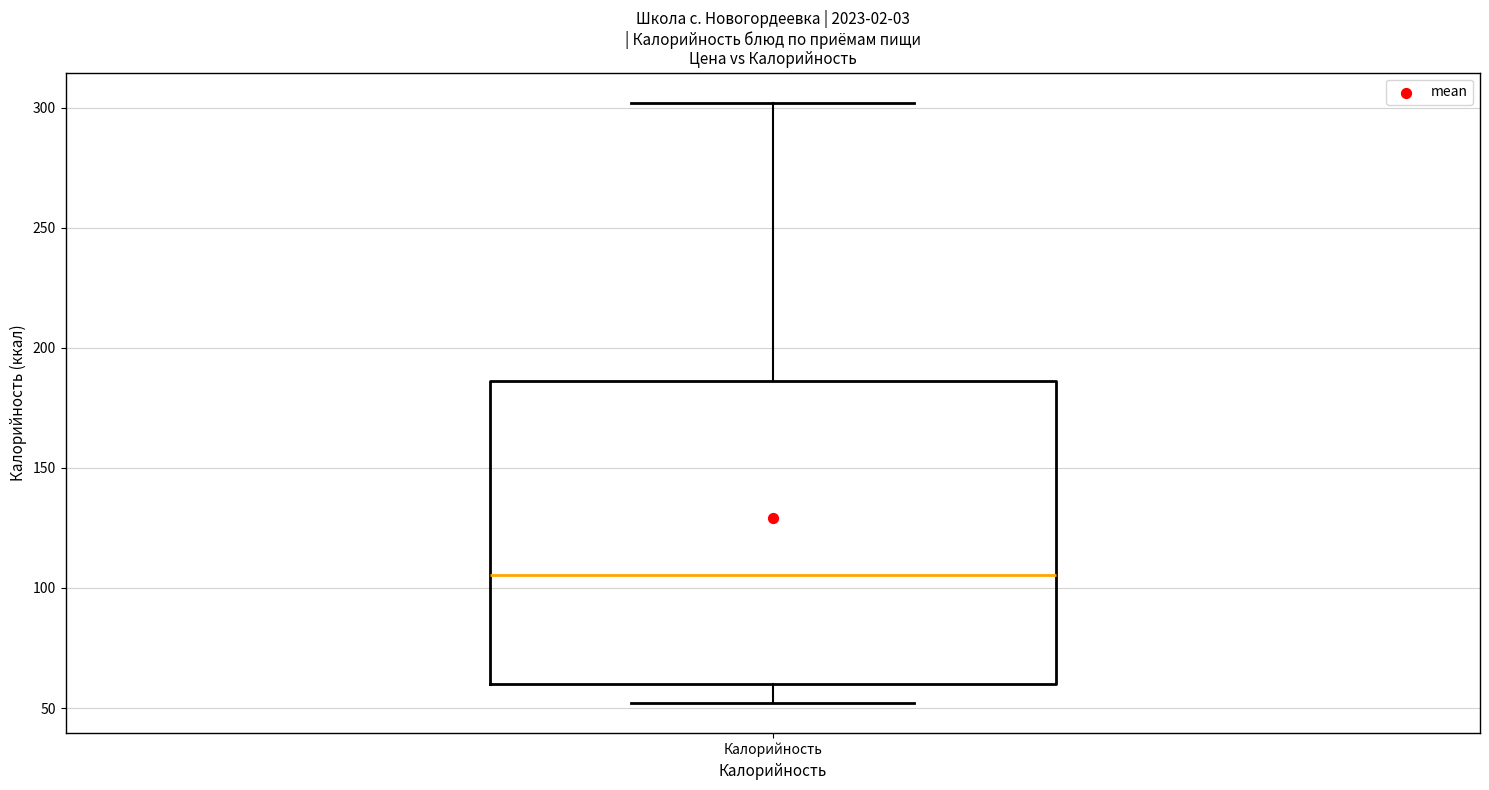

Read this box plot against the y-axis: the position of the median line, the range covered by the box, and the ends of both whiskers. The values are not printed on the chart, so give them approximately, as read against the axis.

median 105, box 60 to 185, whiskers 50 to 300